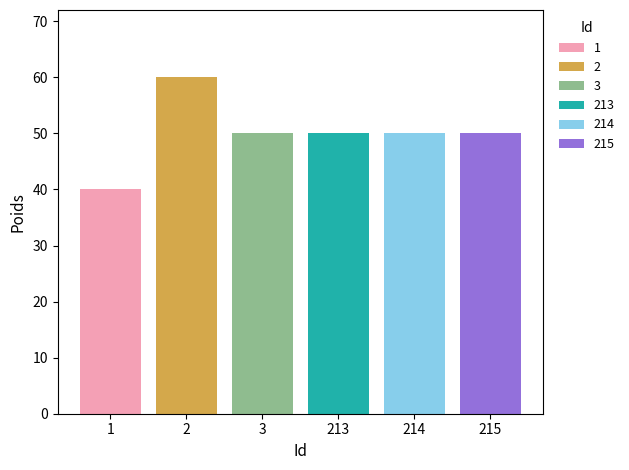

How many bars are there in total?

6